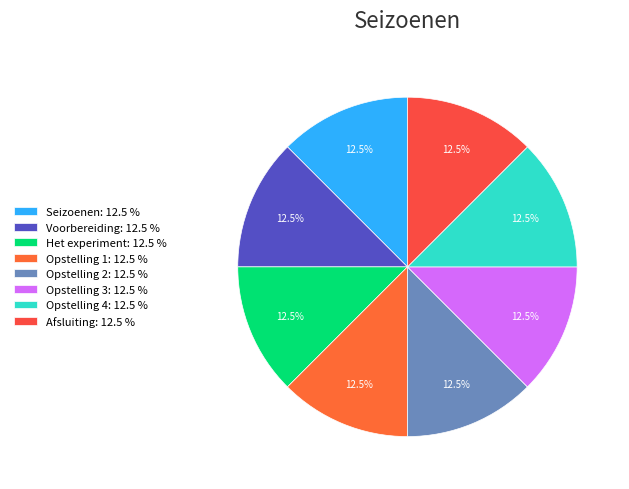

Is it true that Het experiment is 19% of the pie?

False